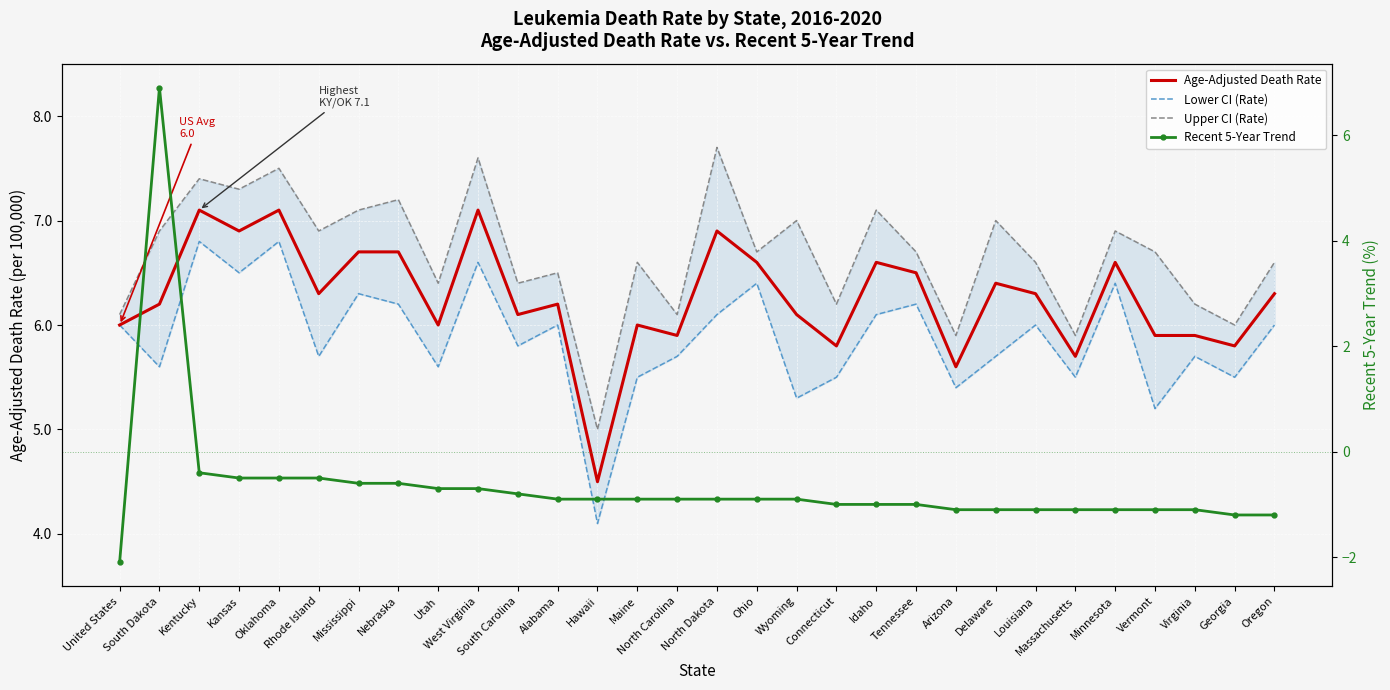

Is it true that Recent 5-Year Trend equals -1.4 at Hawaii?

False